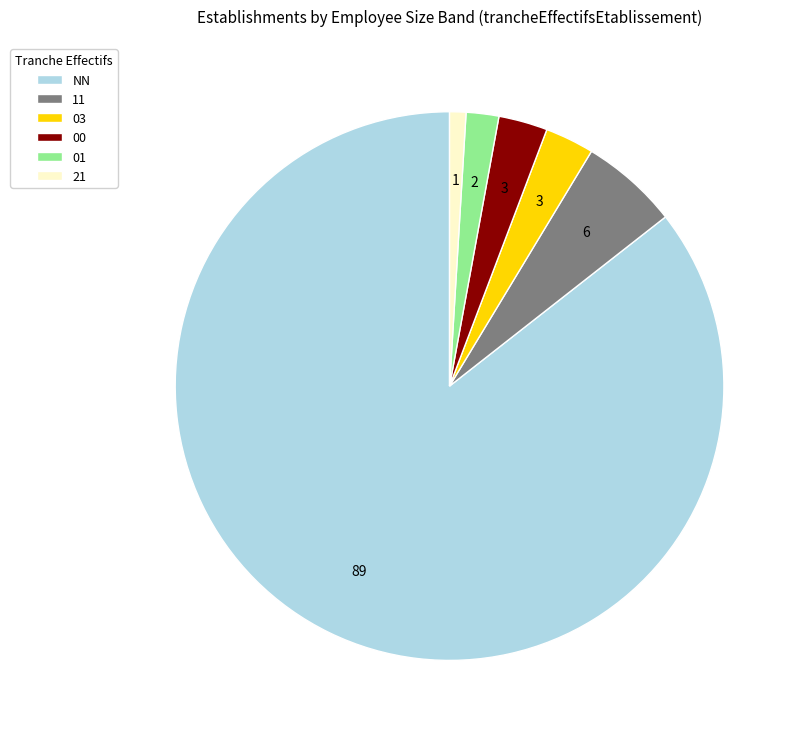

Combined, do 21 and 11 account for over 50%?

No